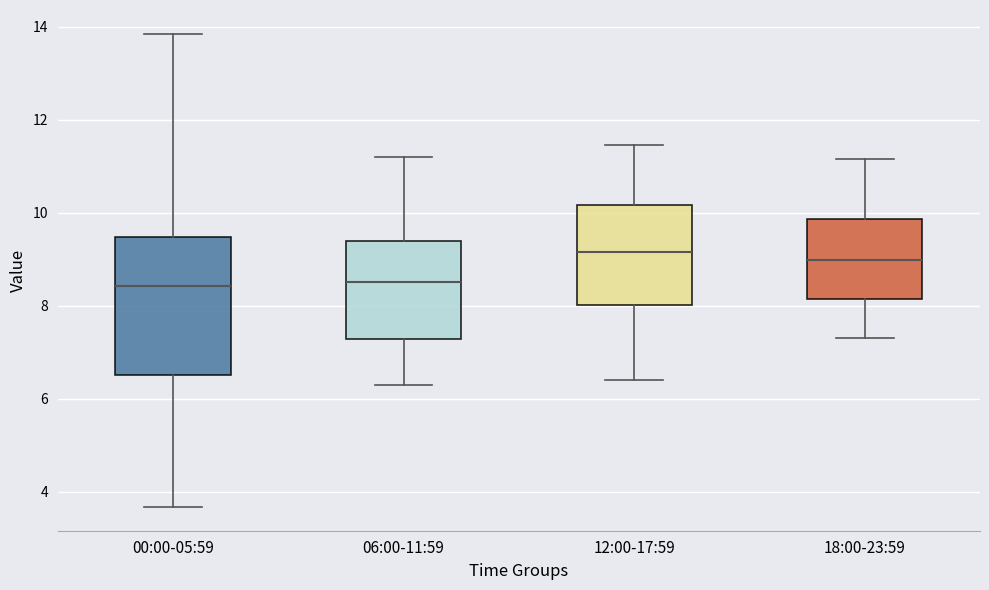

Comparing the boxes themselves (not the whiskers), which one is the tallest?

00:00-05:59